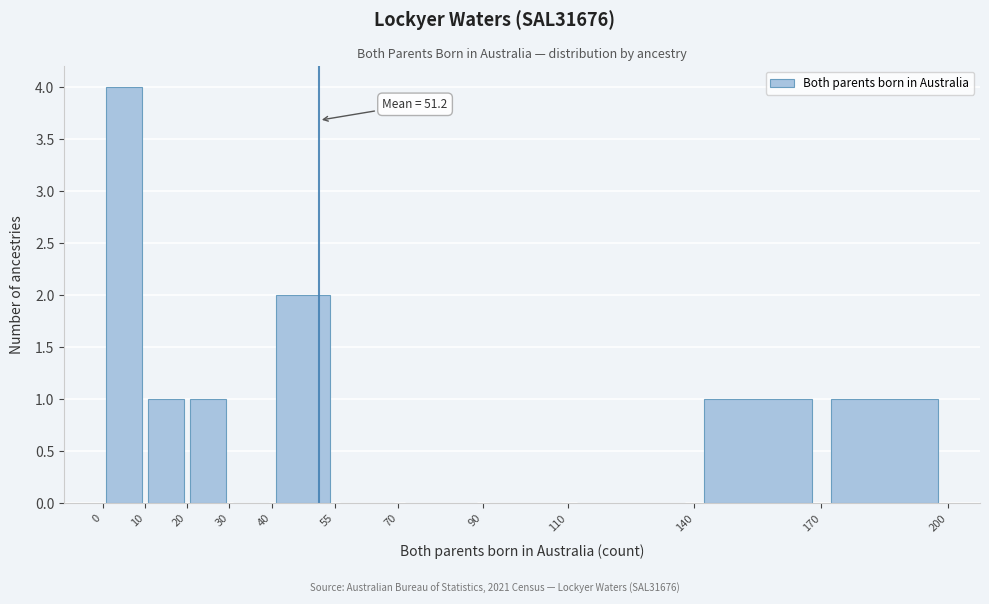

Over which range of the x-axis is the bar tallest?

0 to 10